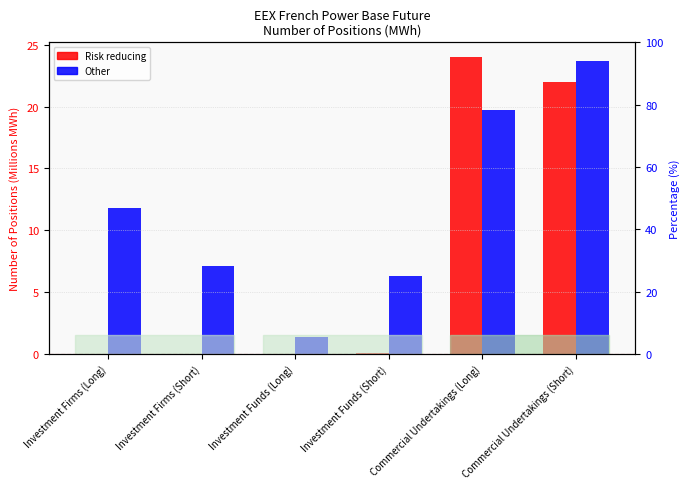

What are all the series names shown in the legend?

Risk reducing, Other